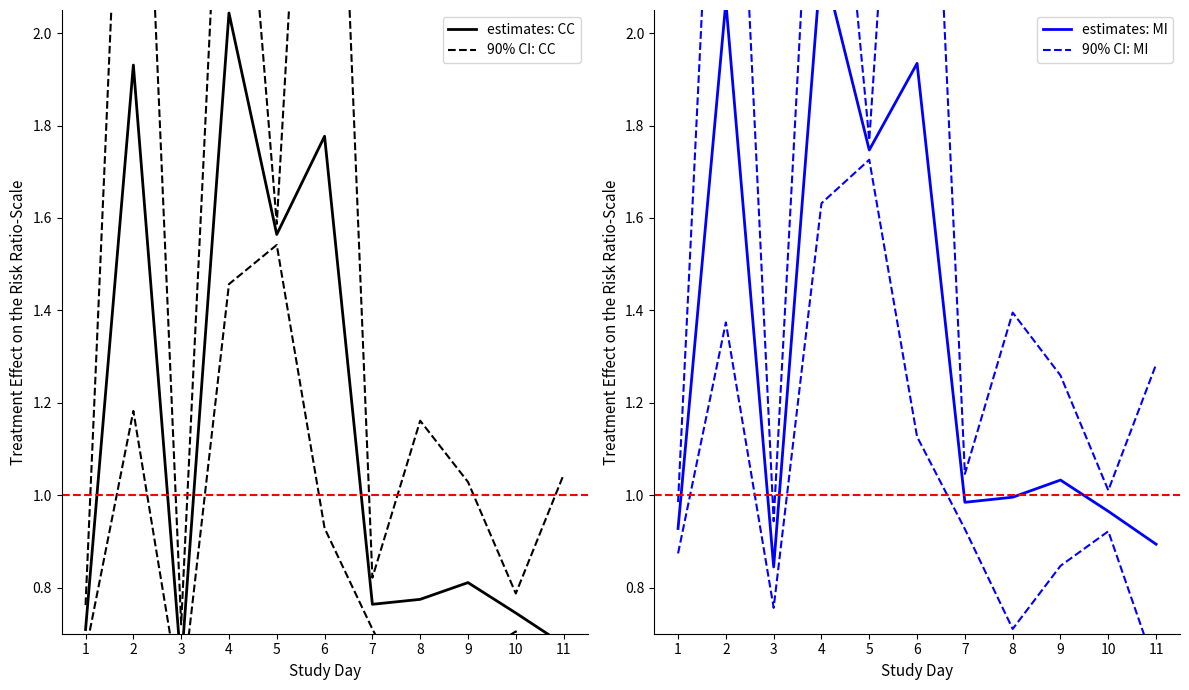

What is the value of the estimates: CC point at the 8th from the left?

0.8